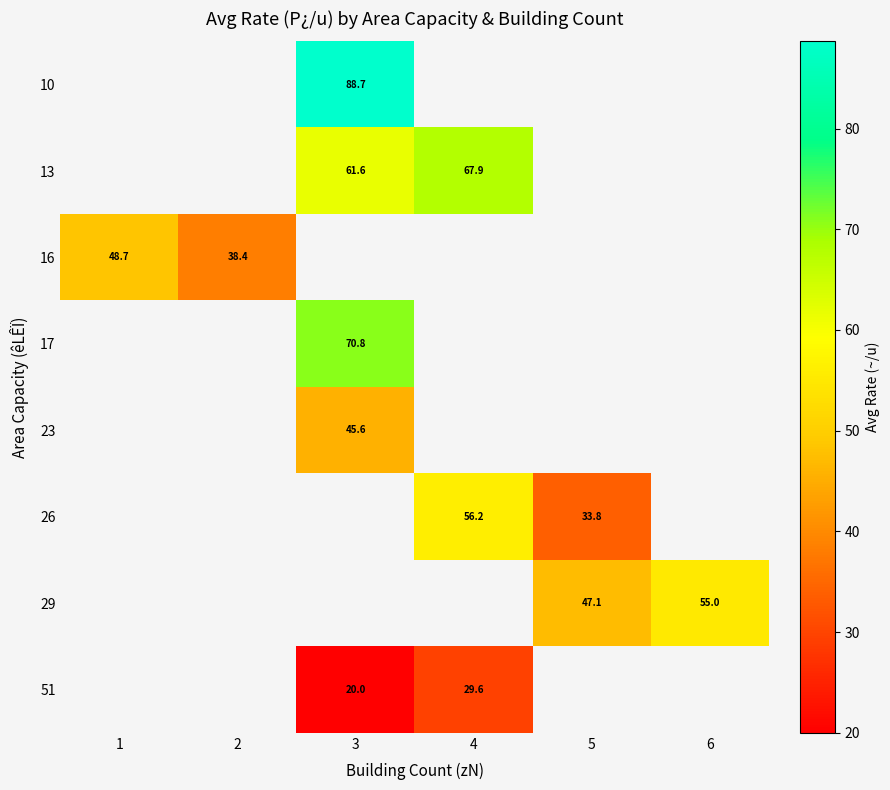

Is the value of 23 at 1 greater than the value of 26 at 4?

No